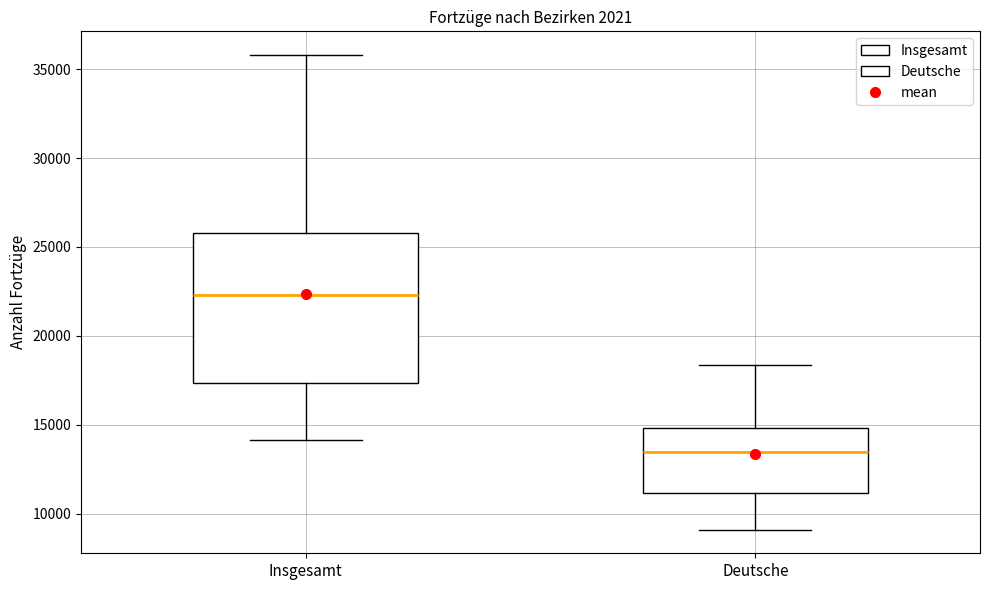

Which box's median line is the lowest?

Deutsche